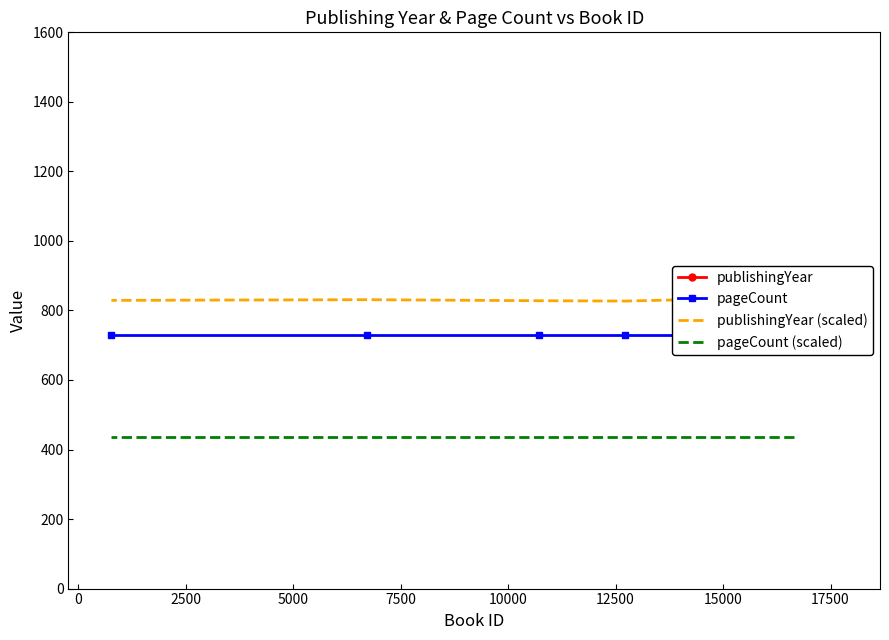

What are all the series names shown in the legend?

publishingYear, pageCount, publishingYear (scaled), pageCount (scaled)